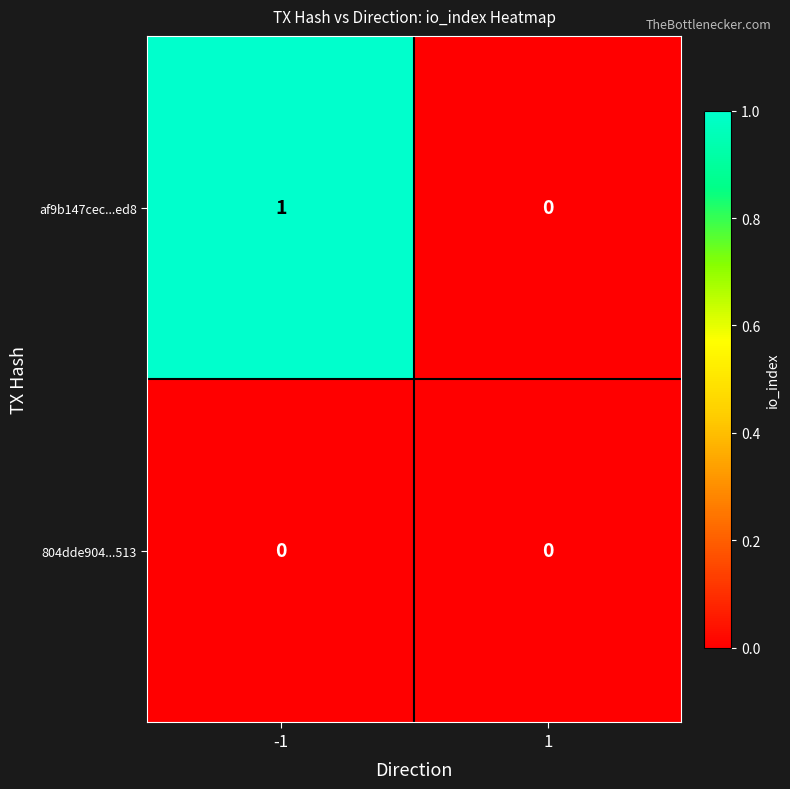

Which series has the widest spread of values?

af9b147cec...ed8